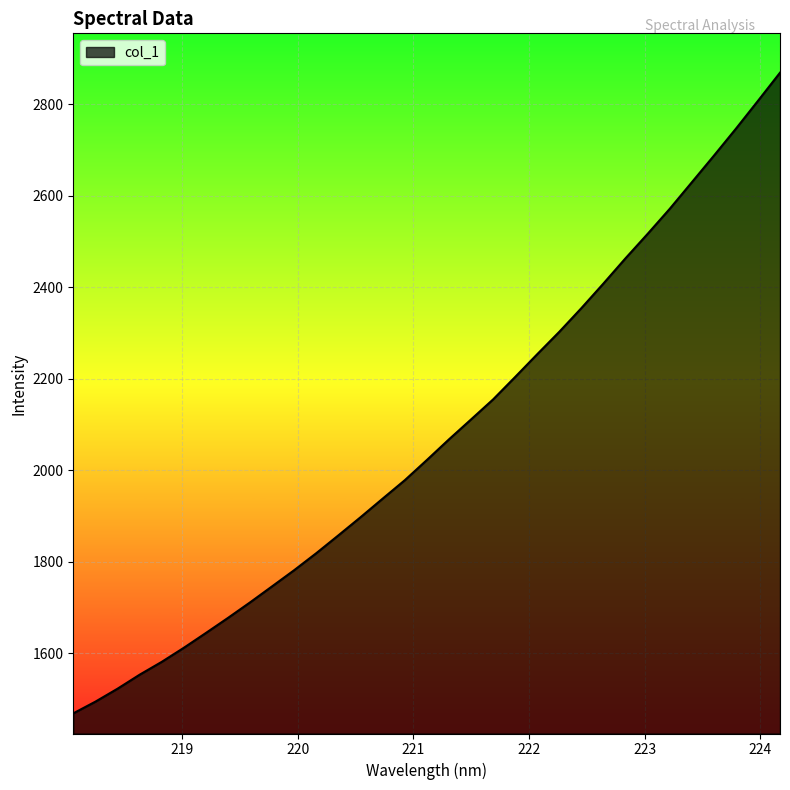

How many lines are shown in the chart?

1